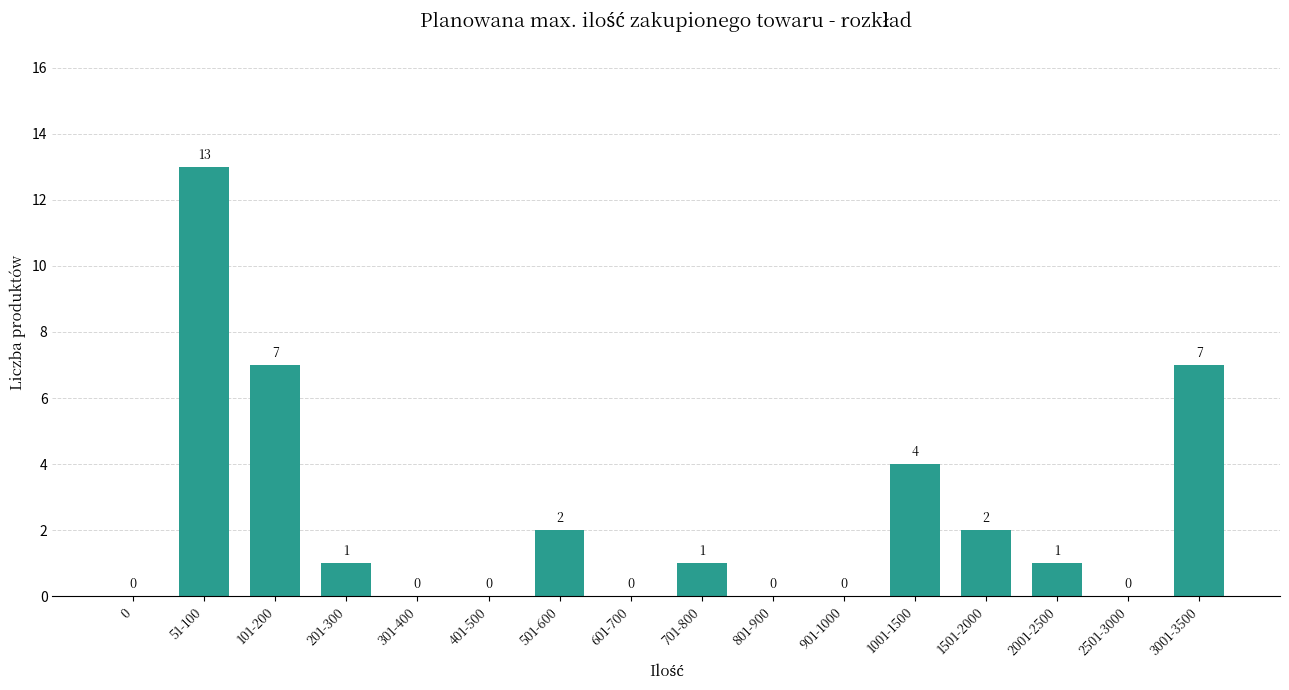

Reading left to right, extract all data points from this chart.

0=0	51-100=13	101-200=7	201-300=1	301-400=0	401-500=0	501-600=2	601-700=0	701-800=1	801-900=0	901-1000=0	1001-1500=4	1501-2000=2	2001-2500=1	2501-3000=0	3001-3500=7